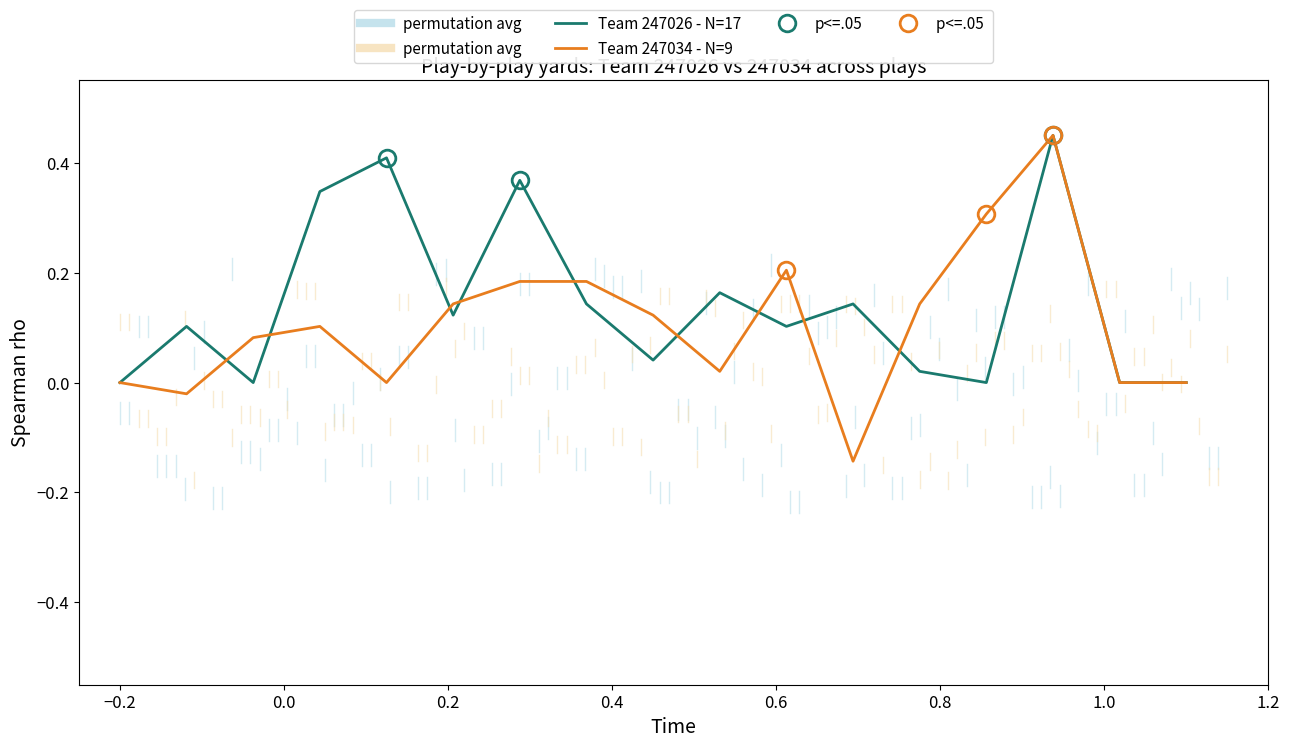

The value of Team 247026 - N=17 at 13 is 0.3. True or false?

False